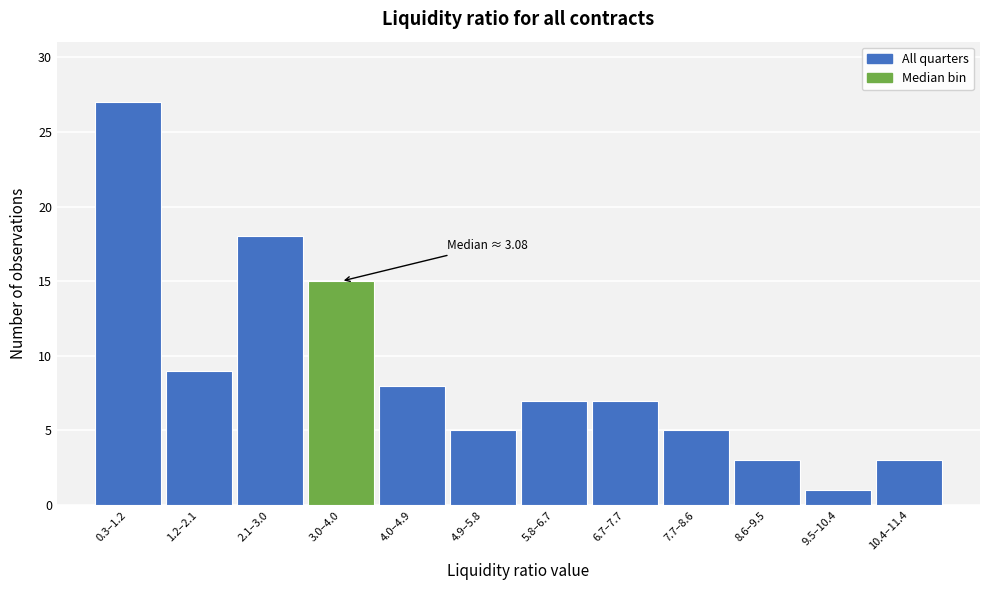

Reading left to right, transcribe all the data shown in this chart.

27	9	18	15	8	5	7	7	5	3	1	3